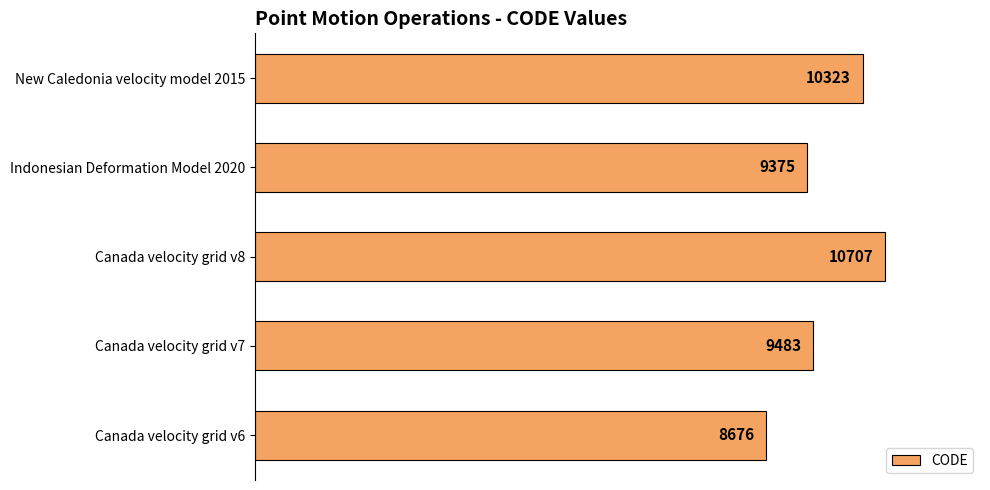

True or false: the data shows 9483 at Canada velocity grid v7.

True